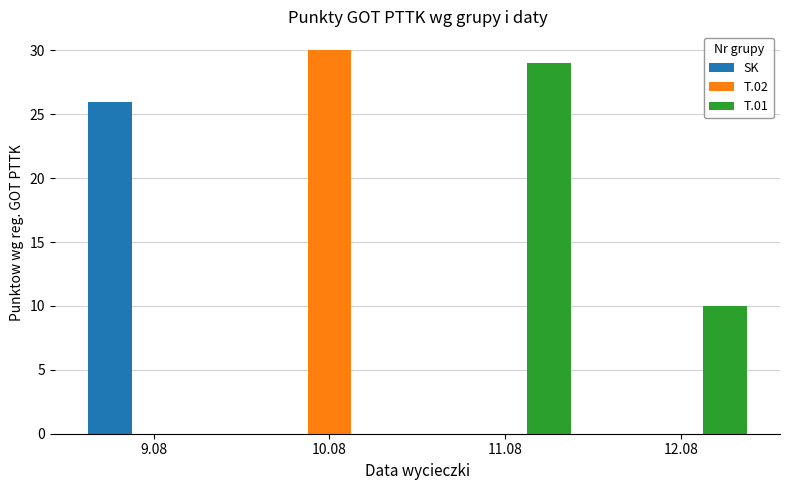

What is the sum of all SK values?

26